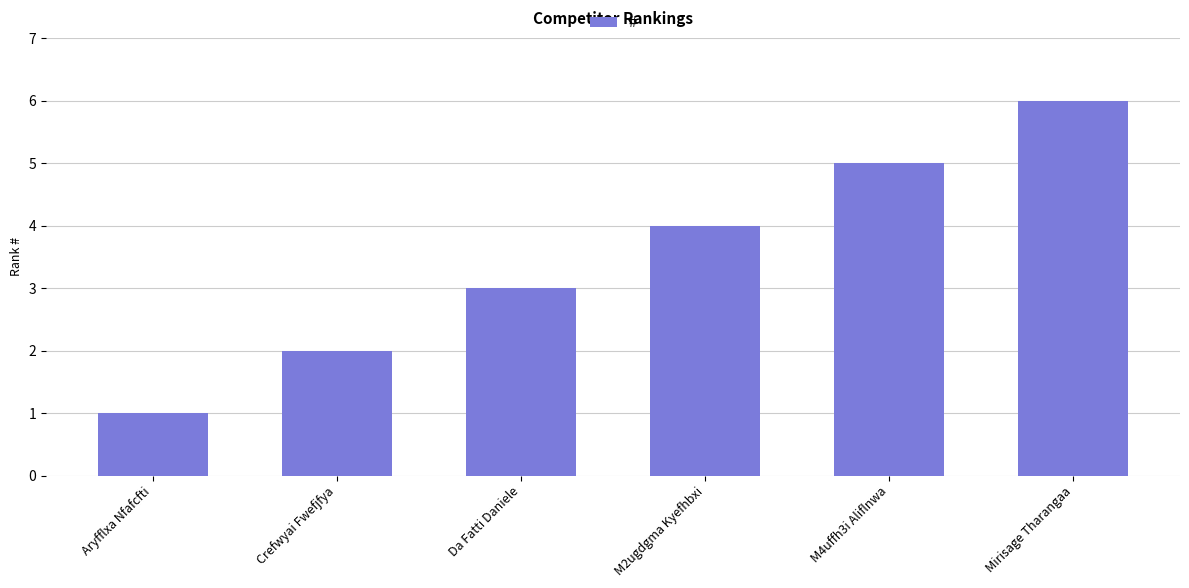

What is the approximate value at M4uffh3i Aliflnwa?

5